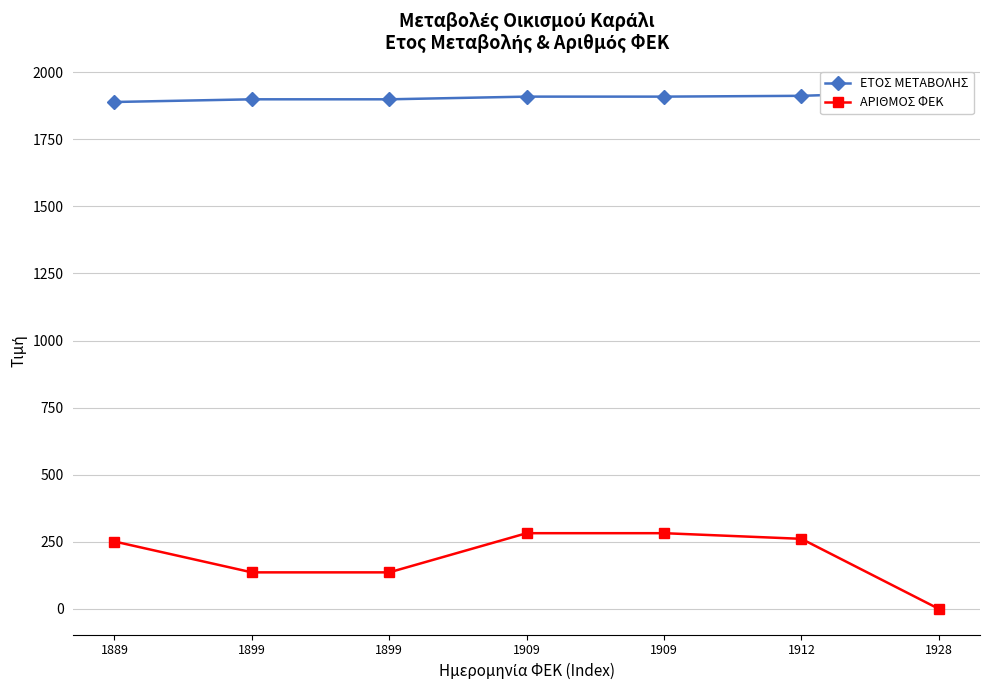

True or false: ΕΤΟΣ ΜΕΤΑΒΟΛΗΣ and ΑΡΙΘΜΟΣ ΦΕΚ cross at least once.

False